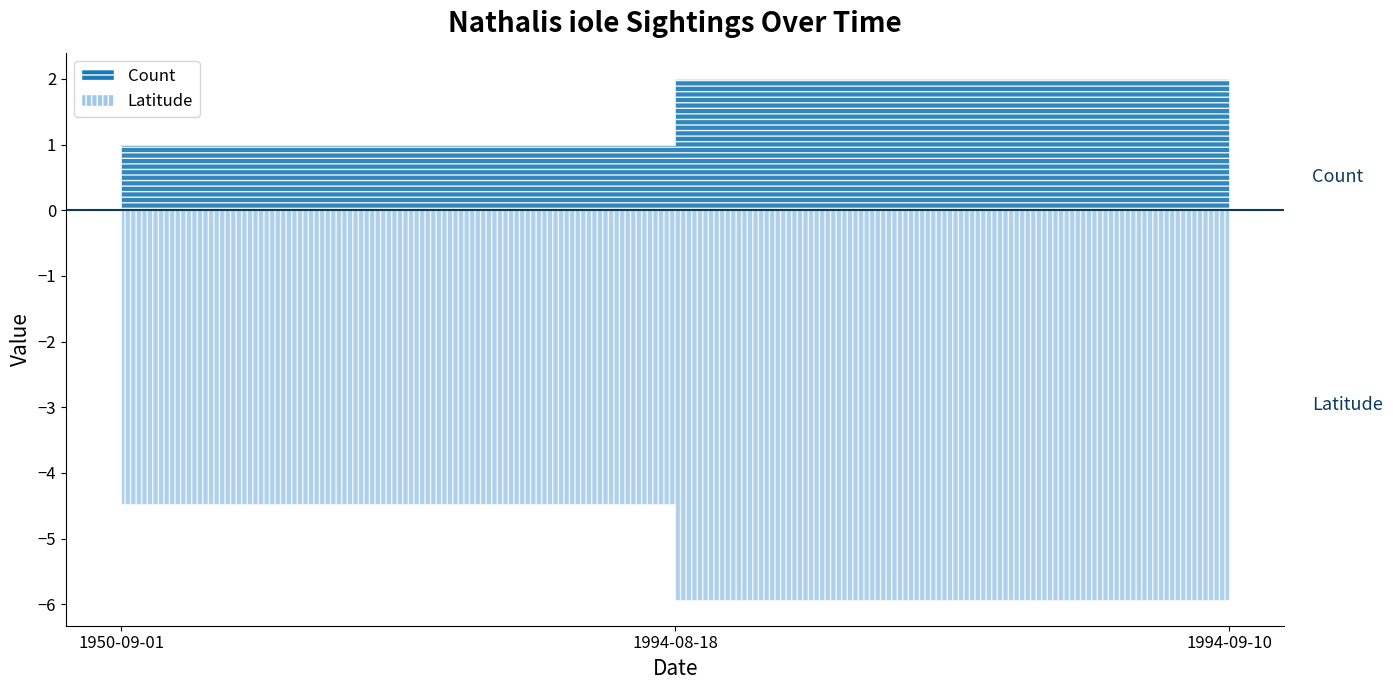

The Count series shows 0.5 at 1950-09-01. True or false?

False